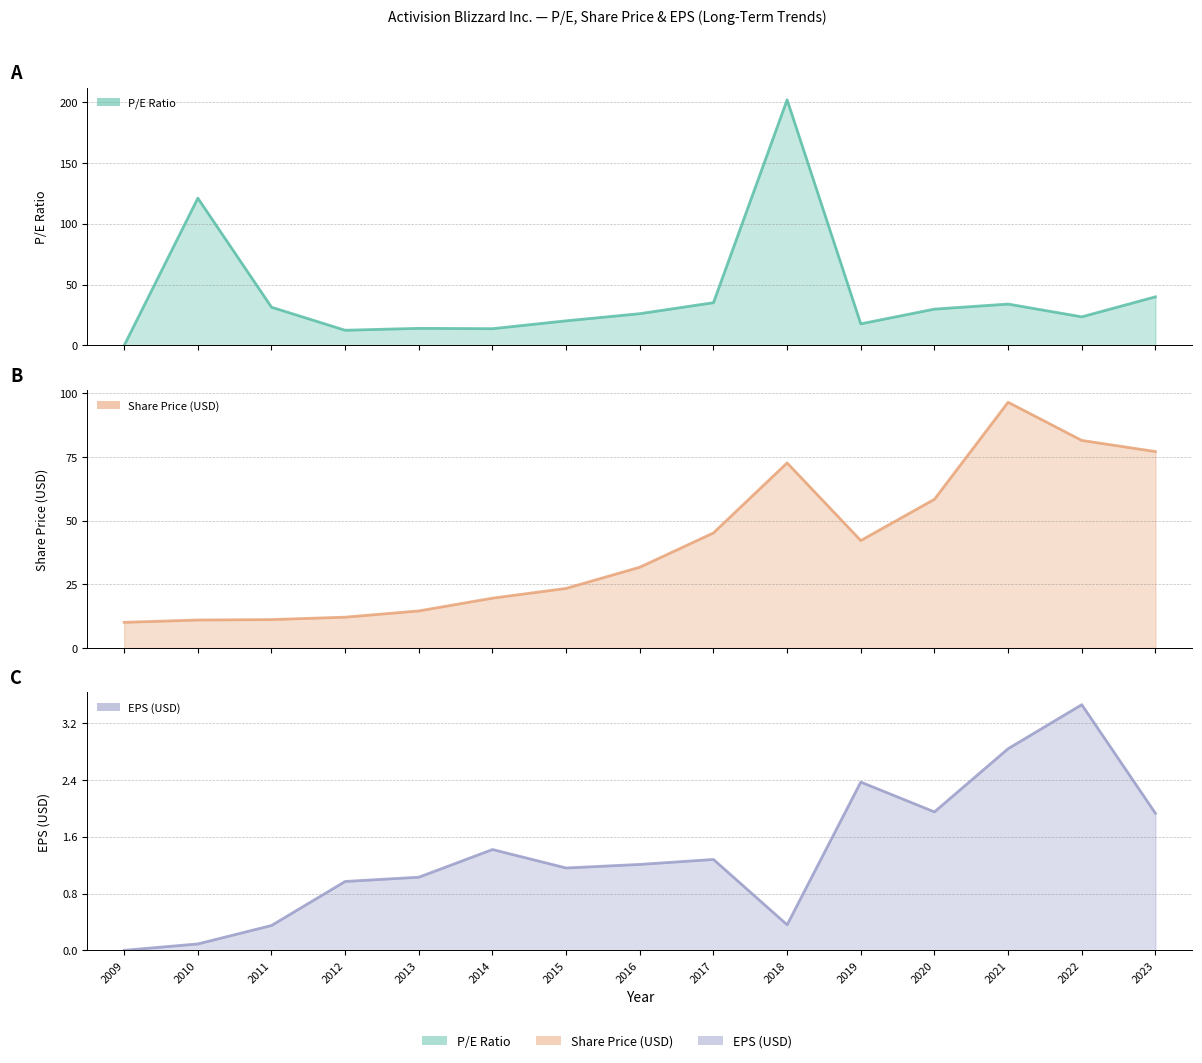

Which series changed the most between 2011 and 2021?

Share Price (USD)